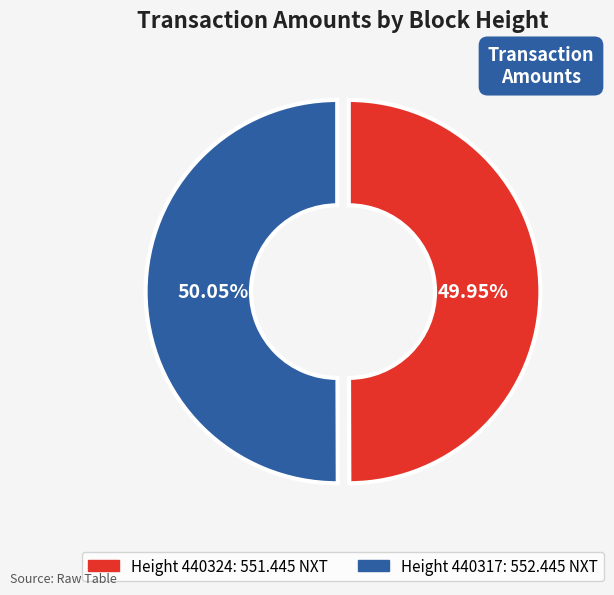

Is there any slice that represents more than half of the pie?

Yes